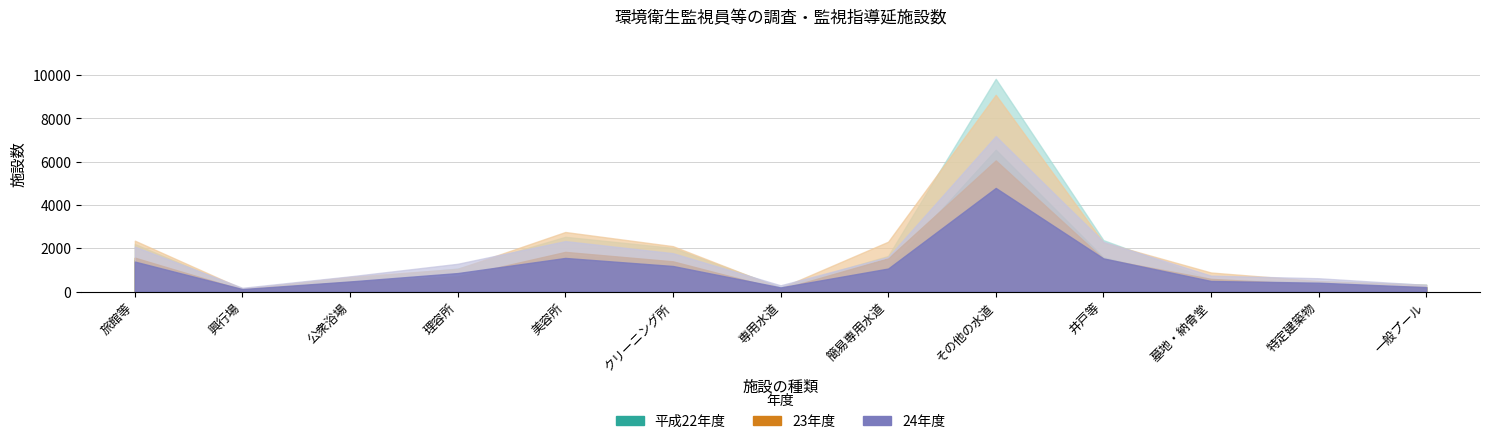

Between which two adjacent categories do 平成22年度 and 24年度 first intersect?

旅館等 and 興行場